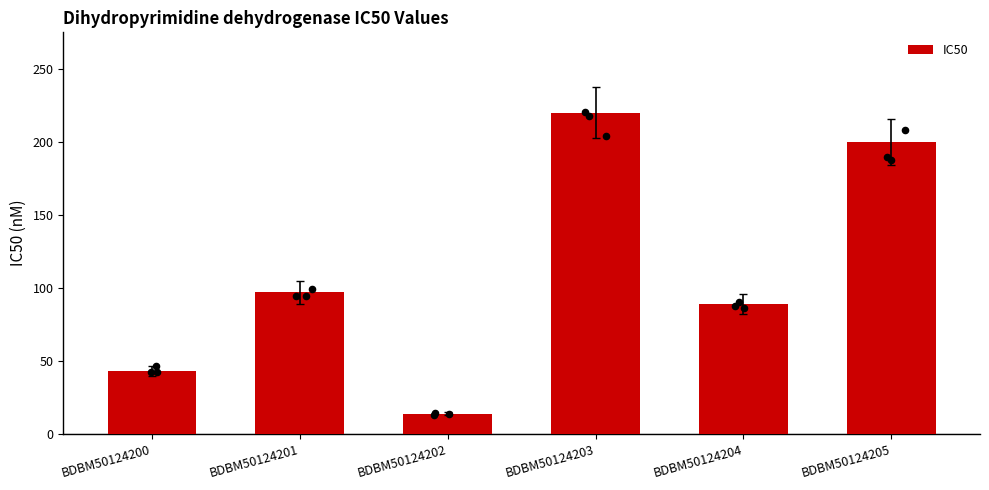

Approximately how many times larger is the value at BDBM50124203 compared to BDBM50124201?

2.3